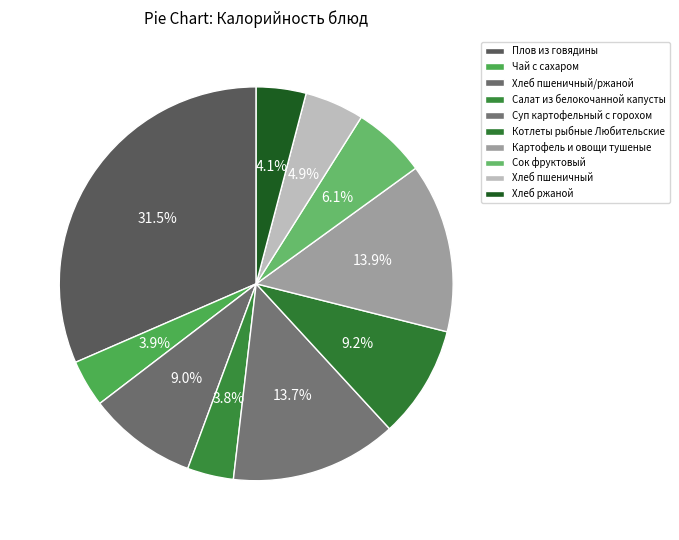

What percentage is the Хлеб пшеничный slice, to the nearest percent?

5%